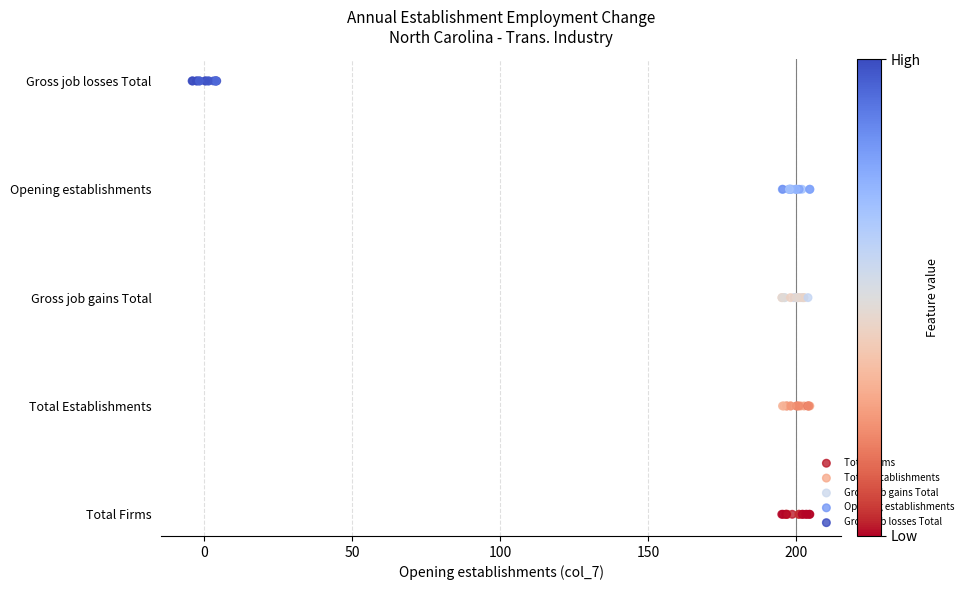

What are all the series names shown in the legend?

Total Firms, Total Establishments, Gross job gains Total, Opening establishments, Gross job losses Total